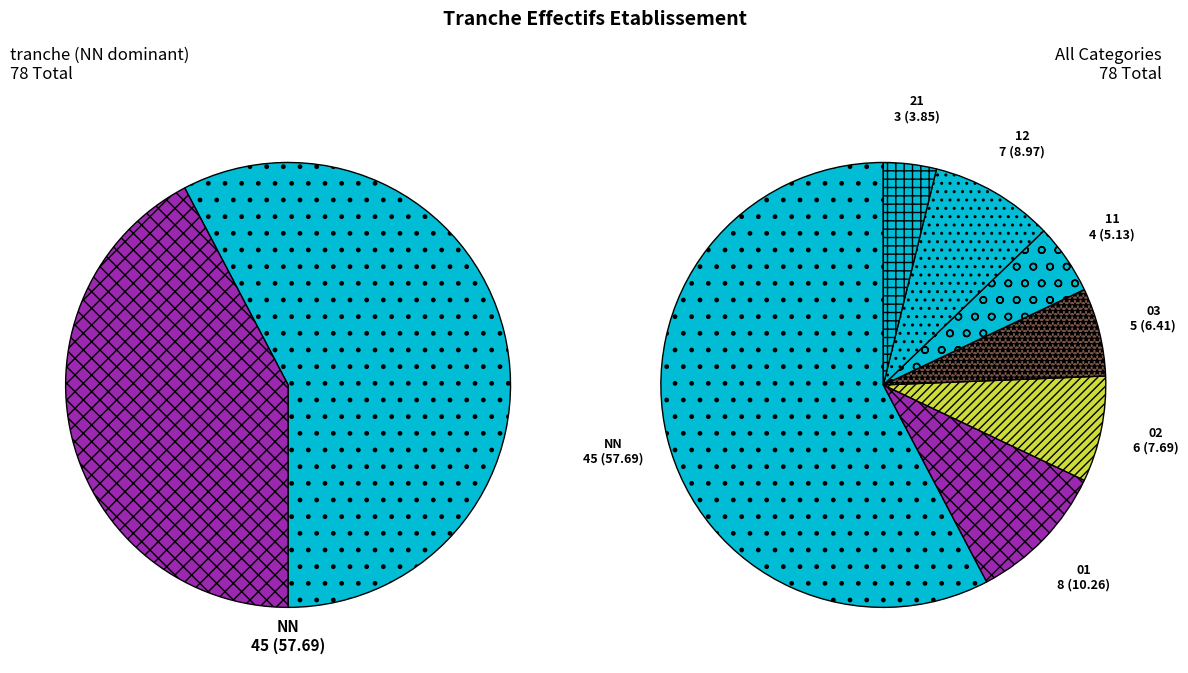

How many slices are in this pie chart?

7